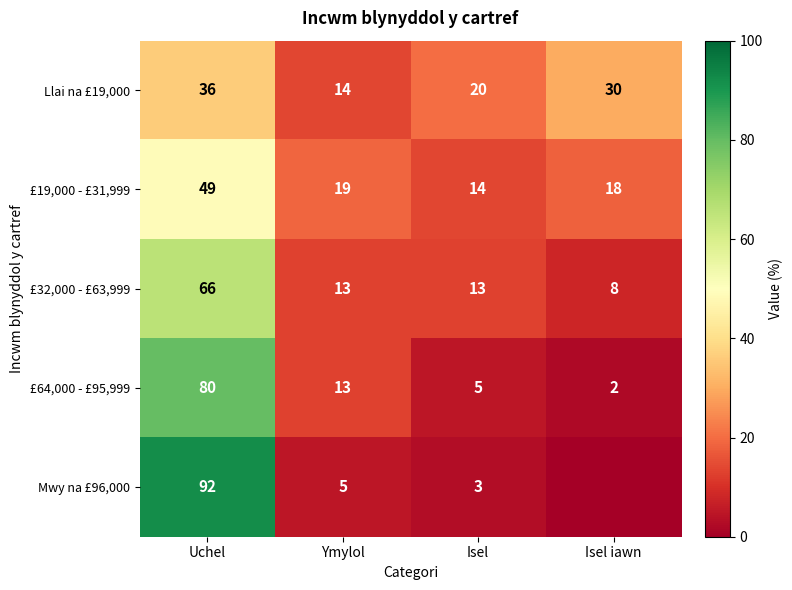

At which label does £19,000 - £31,999 reach its peak?

Uchel